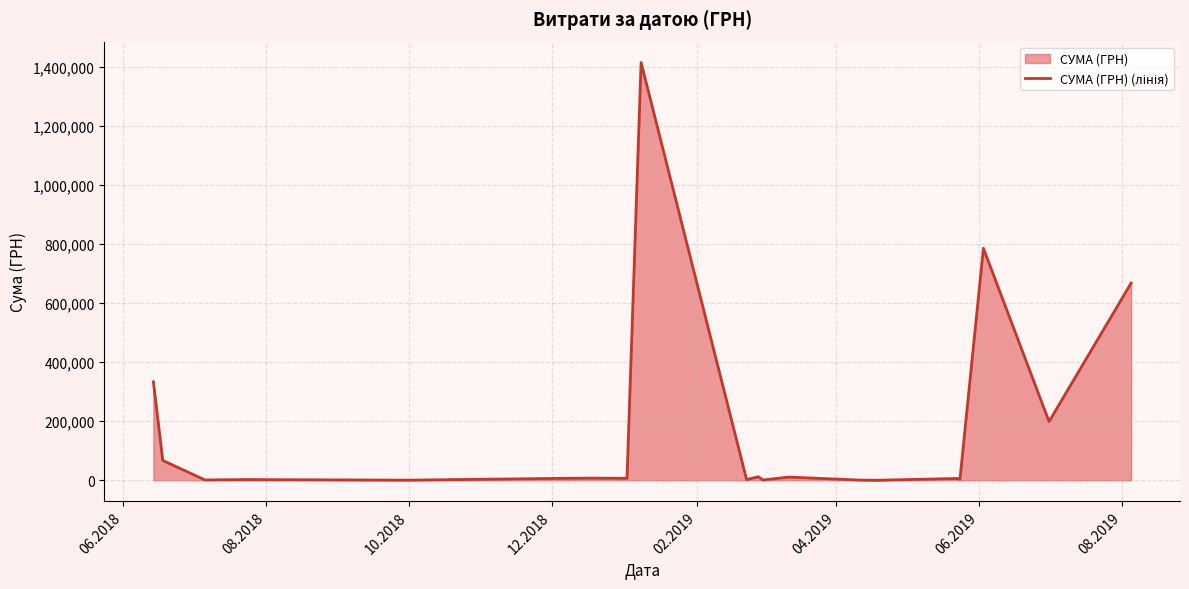

How many categories are shown in the chart?

20